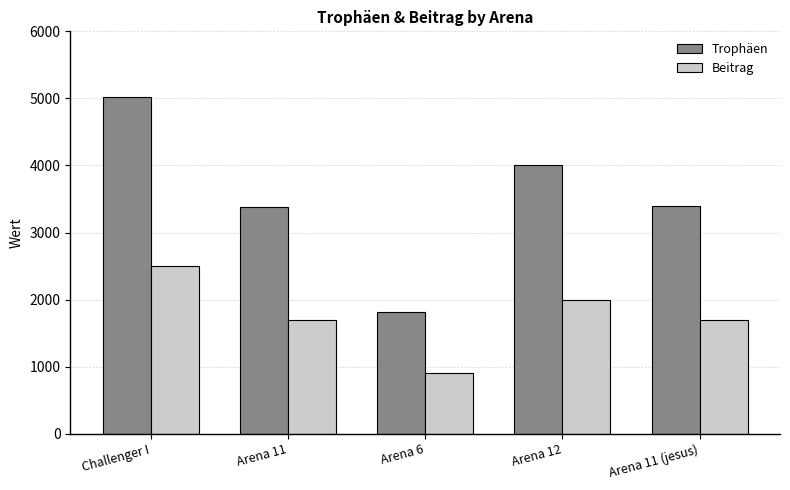

List the series in order of their overall mean, lowest first.

Beitrag, Trophäen